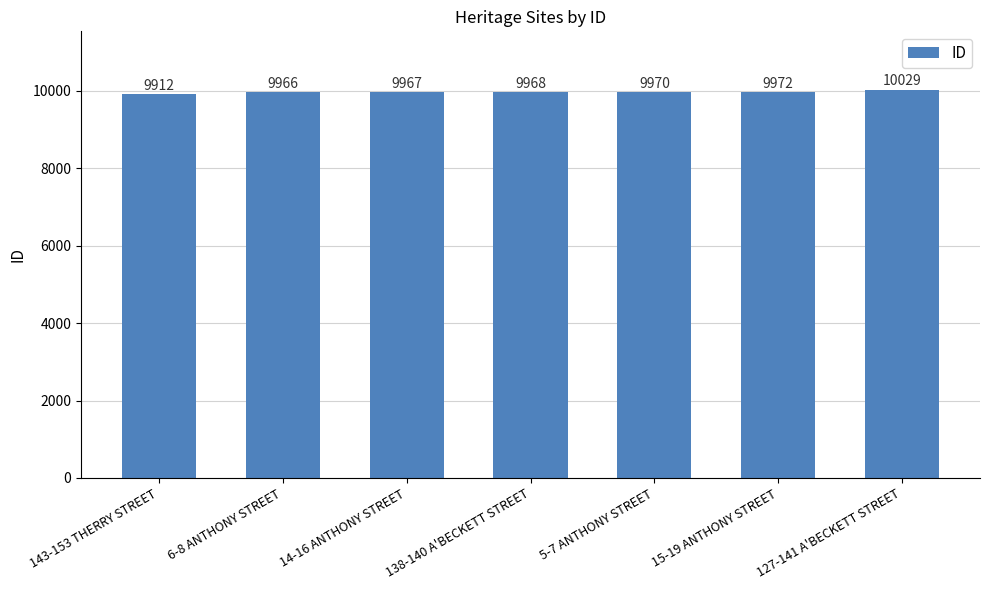

The chart shows a value of 9966 at 6-8 ANTHONY STREET. True or false?

True